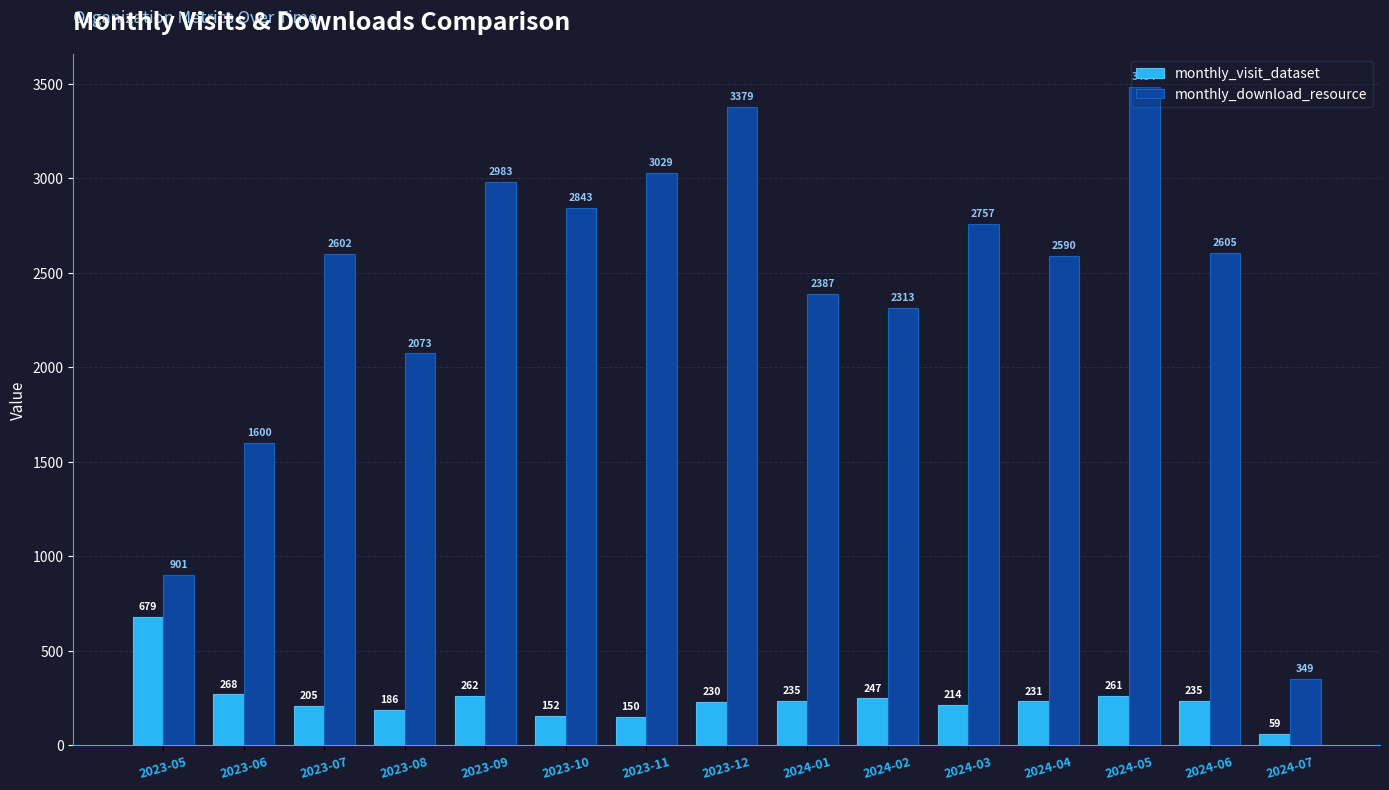

What is the label of the 6th bar from the right?

2024-02